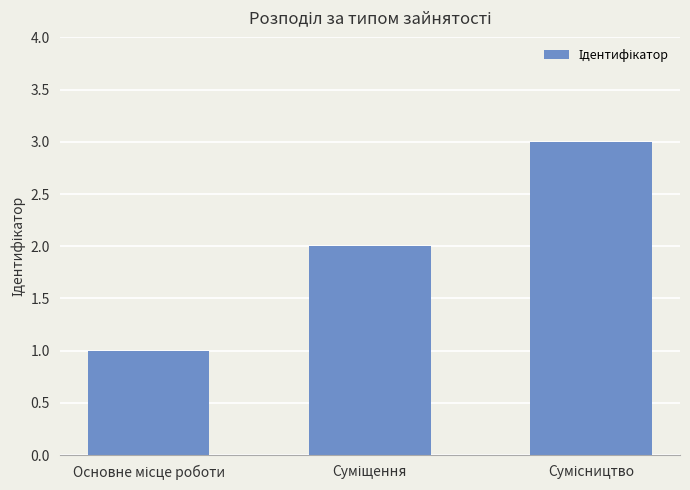

Count the number of data series in this chart.

1